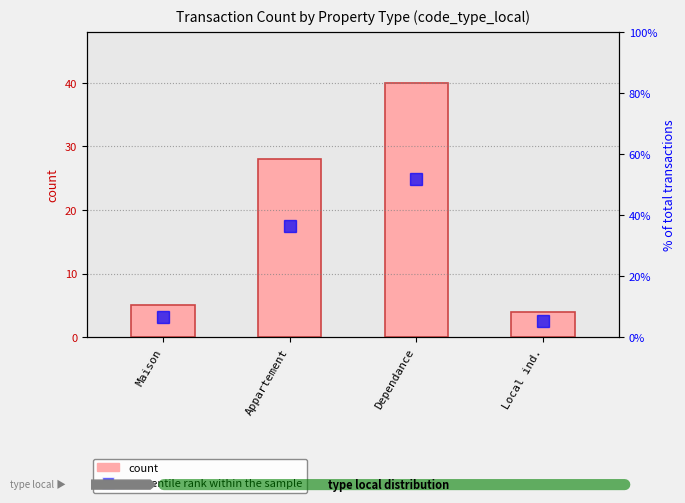

Which series has the largest range (max minus min)?

percentile rank within the sample